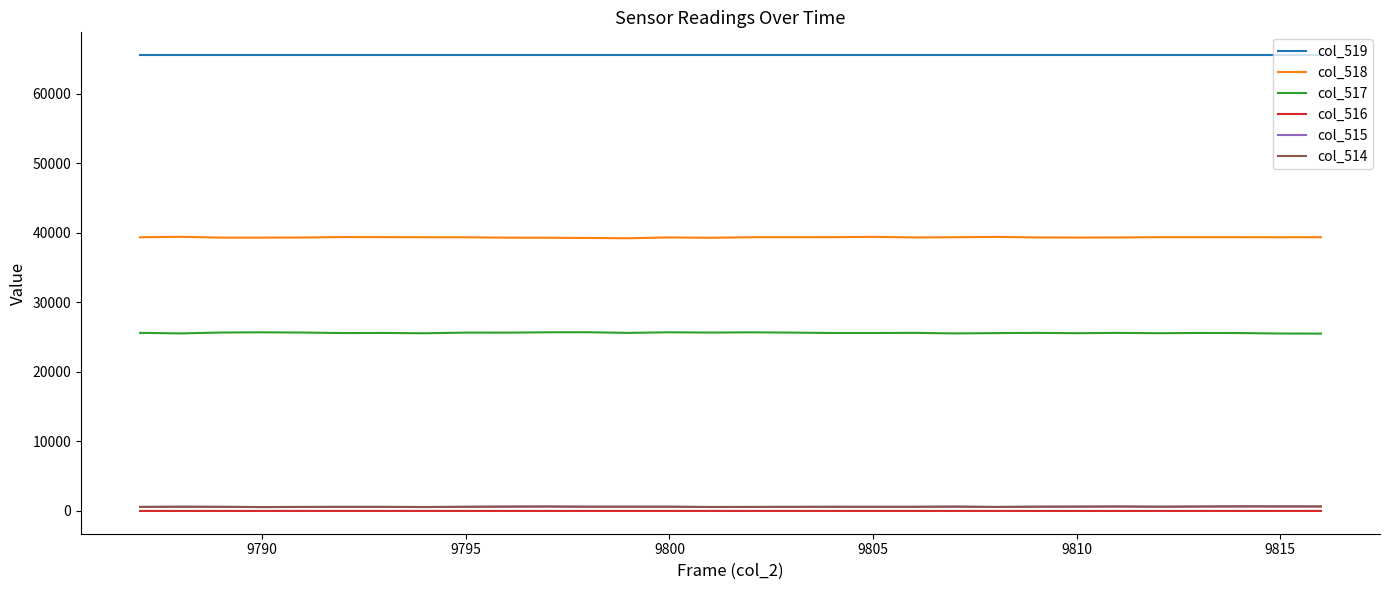

What are all the series names shown in the legend?

col_519, col_518, col_517, col_516, col_515, col_514